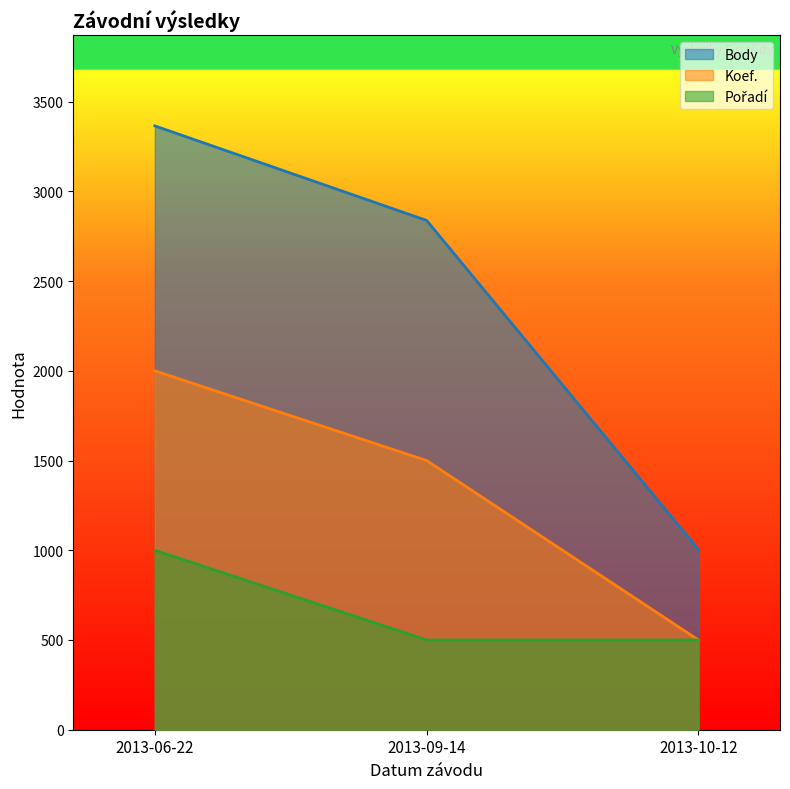

How many series are shown in this chart?

3